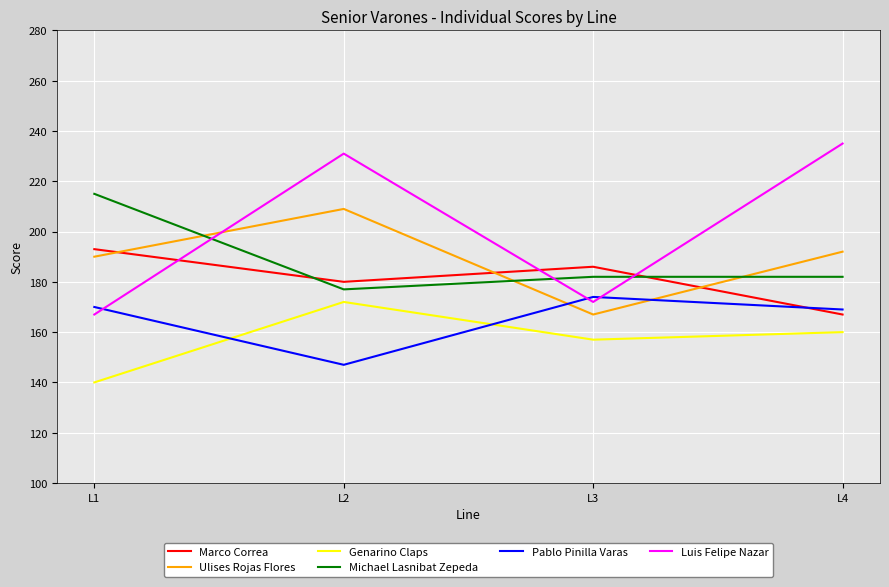

True or false: Genarino Claps and Michael Lasnibat Zepeda intersect in this chart.

False